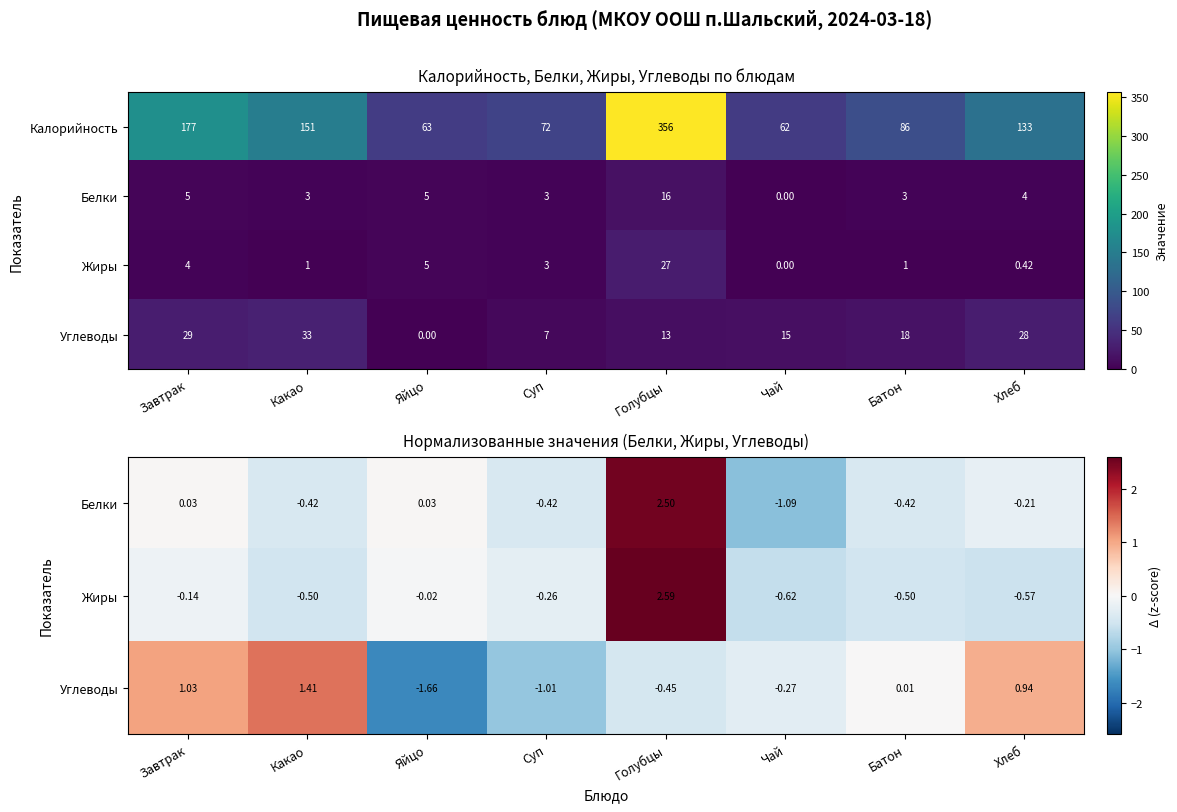

What is the smallest value displayed?

-1.7